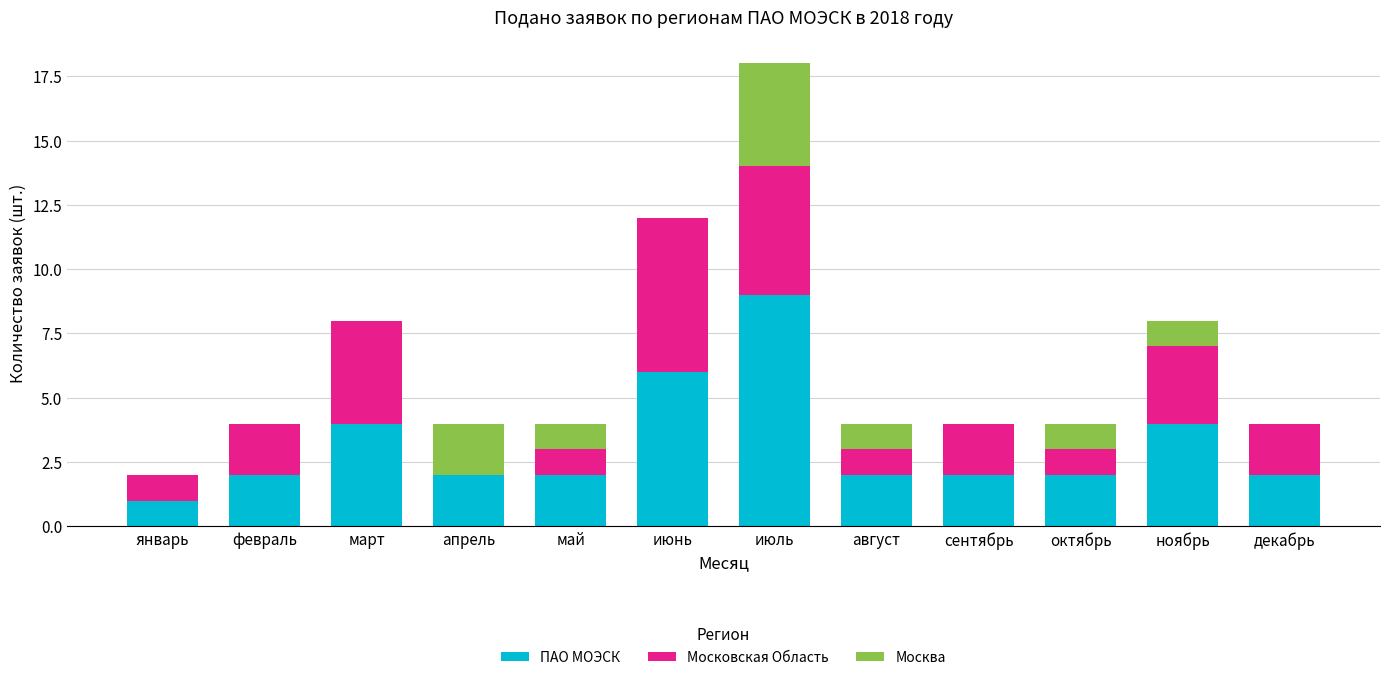

What is the maximum value for ПАО МОЭСК?

9